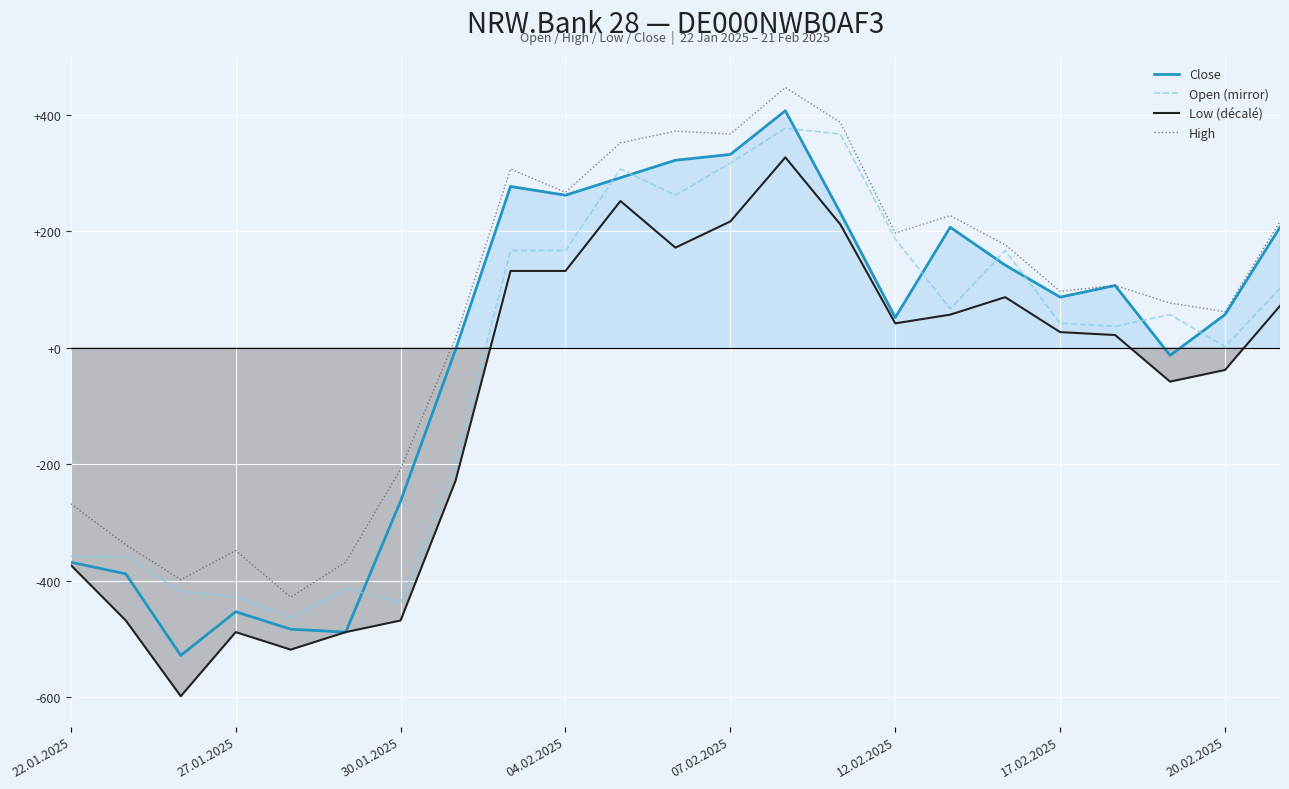

In Close, how many points are higher than both neighbors (excluding endpoints)?

5